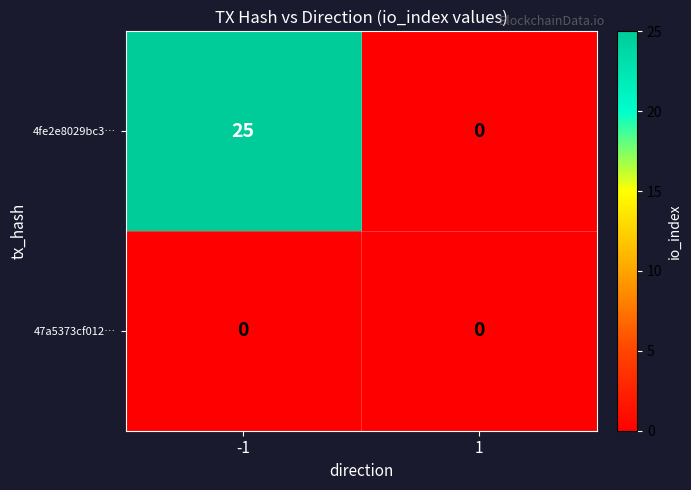

What is the total value across all series at -1?

25